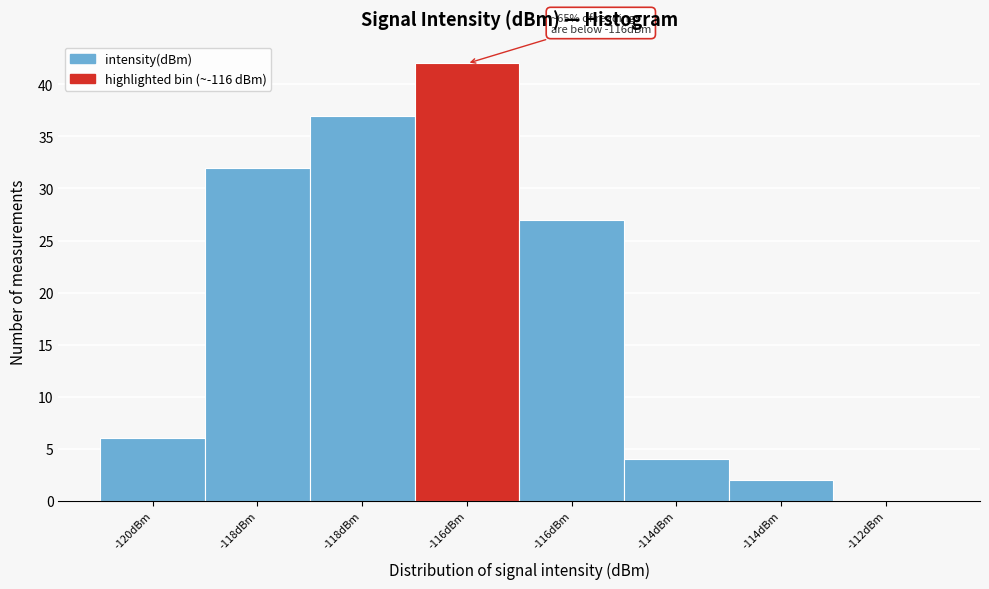

How many distinct data groups are displayed?

1